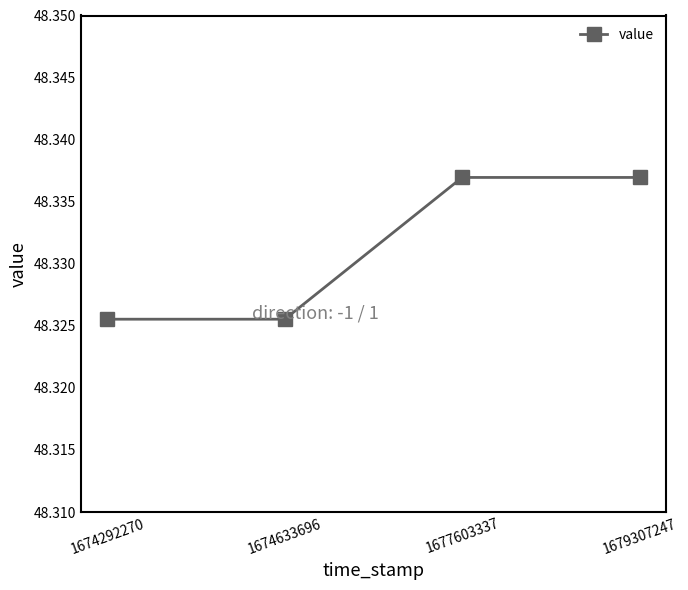

Count the values in the range 48 to 49.

4